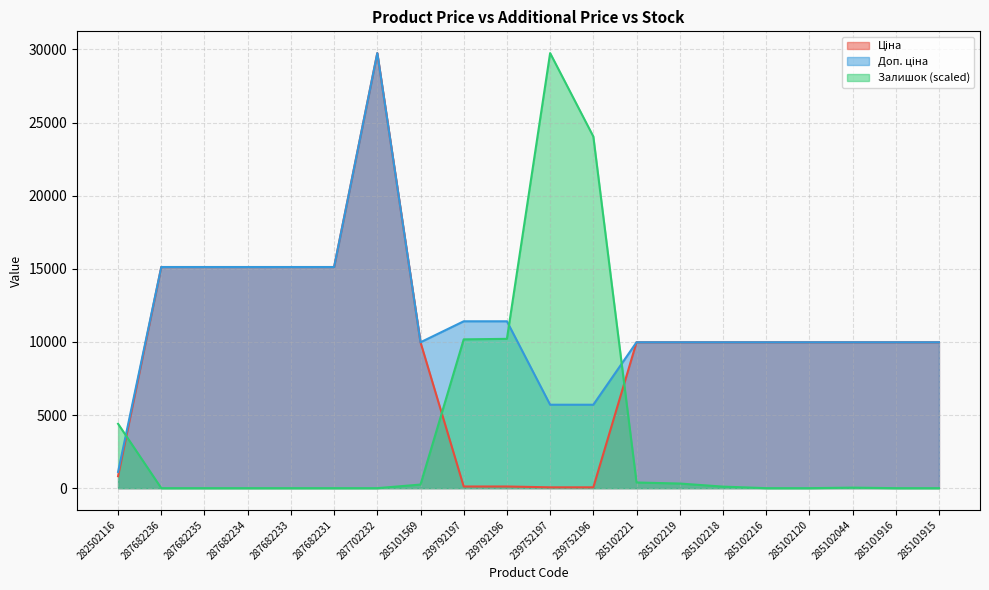

What is the total value across all series at 287682234?

30240.0